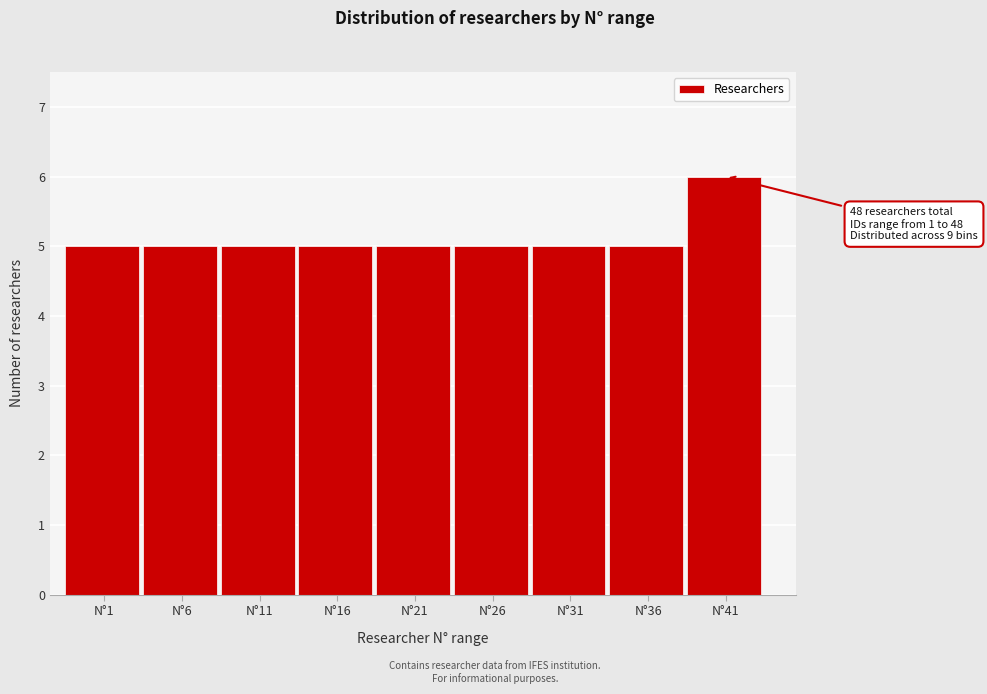

Reading right to left, transcribe all the data shown in this chart.

6	5	5	5	5	5	5	5	5